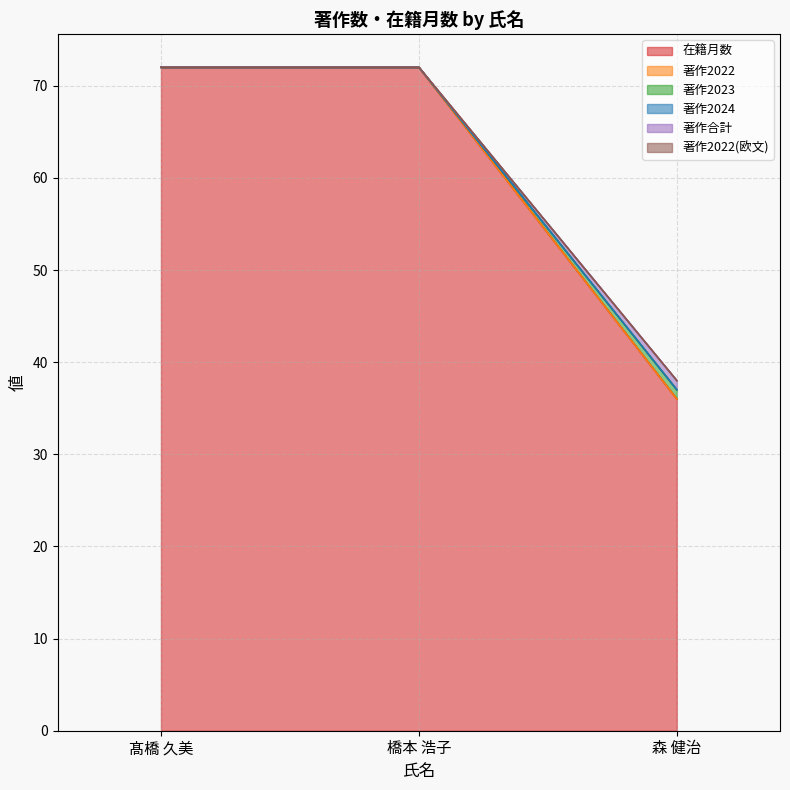

Where is 著作2023 nearest to the value 54?

森 健治